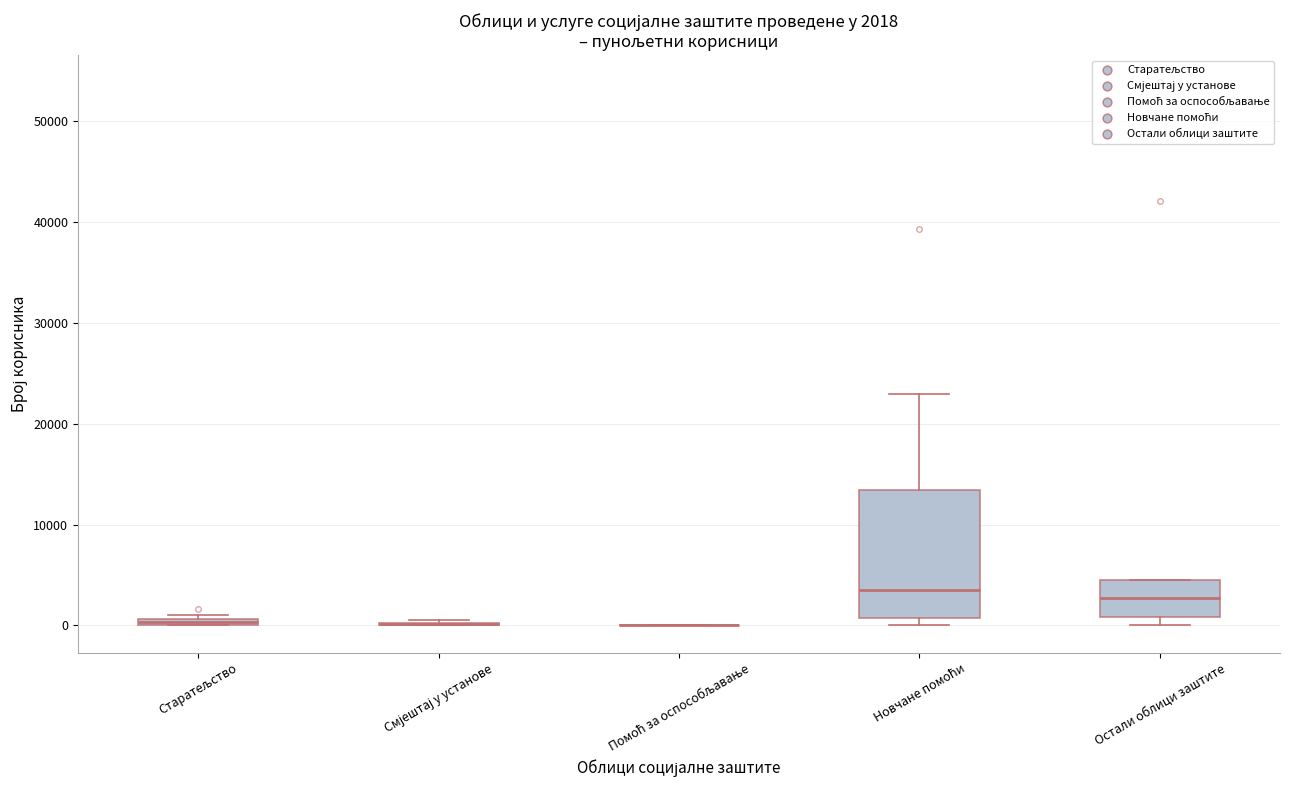

Which box is the tallest, from its lower edge to its upper edge?

Новчане помоћи